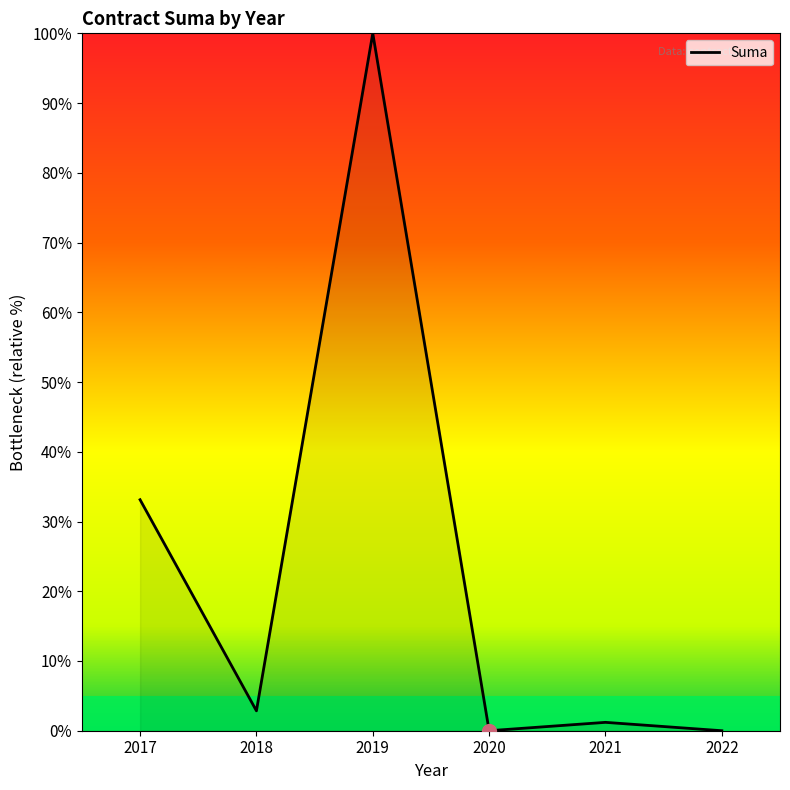

True or false: there are more than 2 points higher than both neighbors.

False